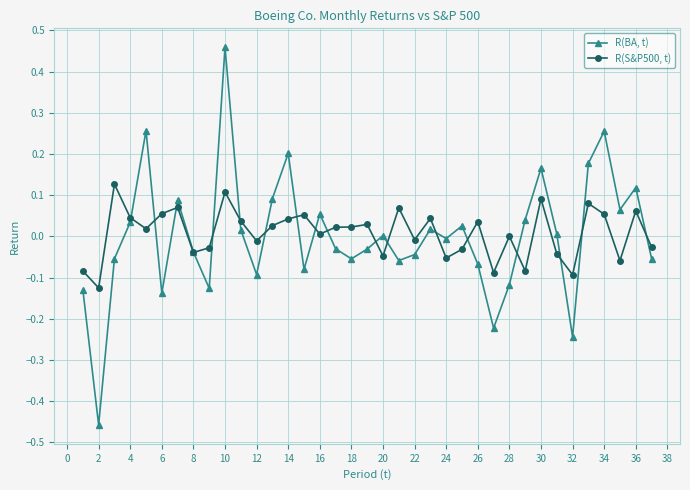

Which series has the widest spread of values?

R(BA, t)